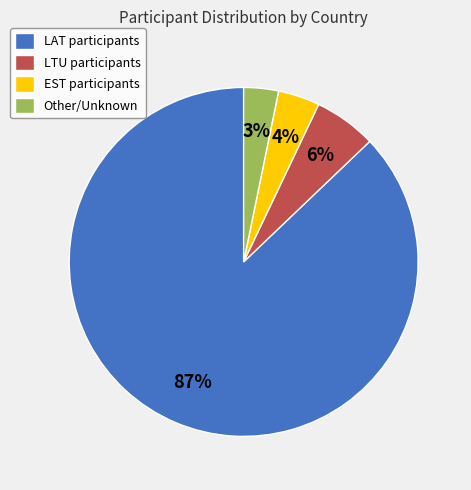

To the nearest percent, what is the difference between the largest and smallest slice percentages?

84%